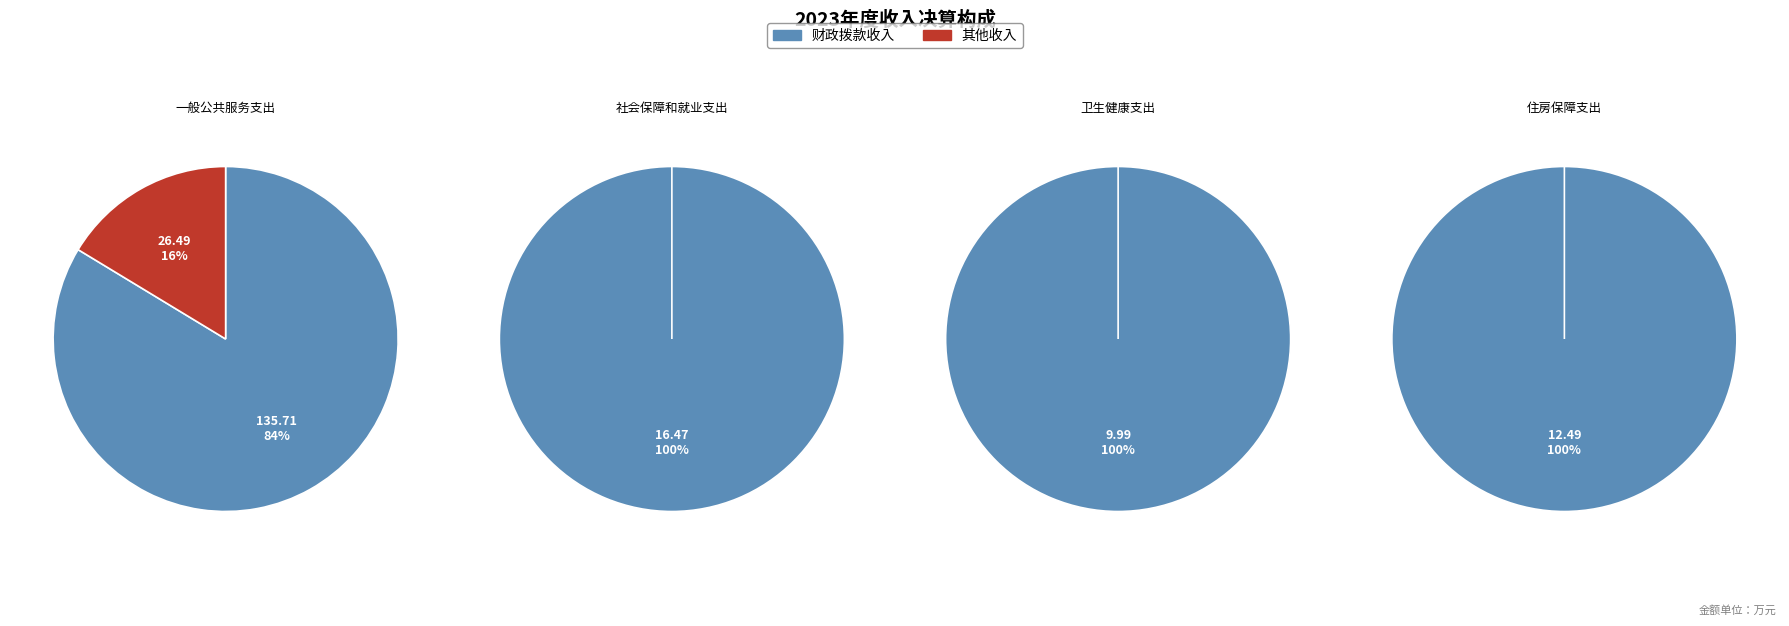

What is the difference between the highest and lowest values at 住房保障支出?

12.5